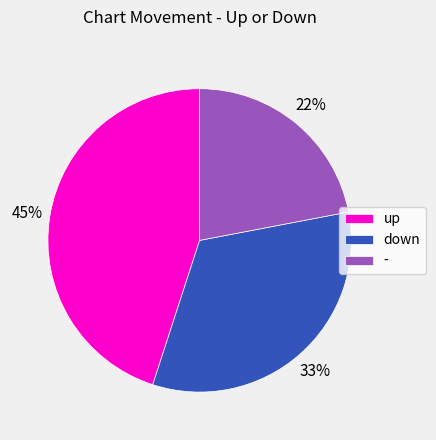

Between - and up, which is larger?

up